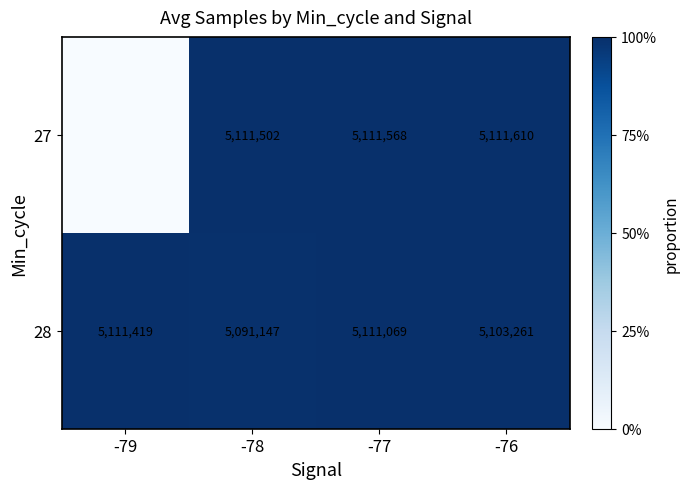

Between -77 and -79, which is larger?

-77